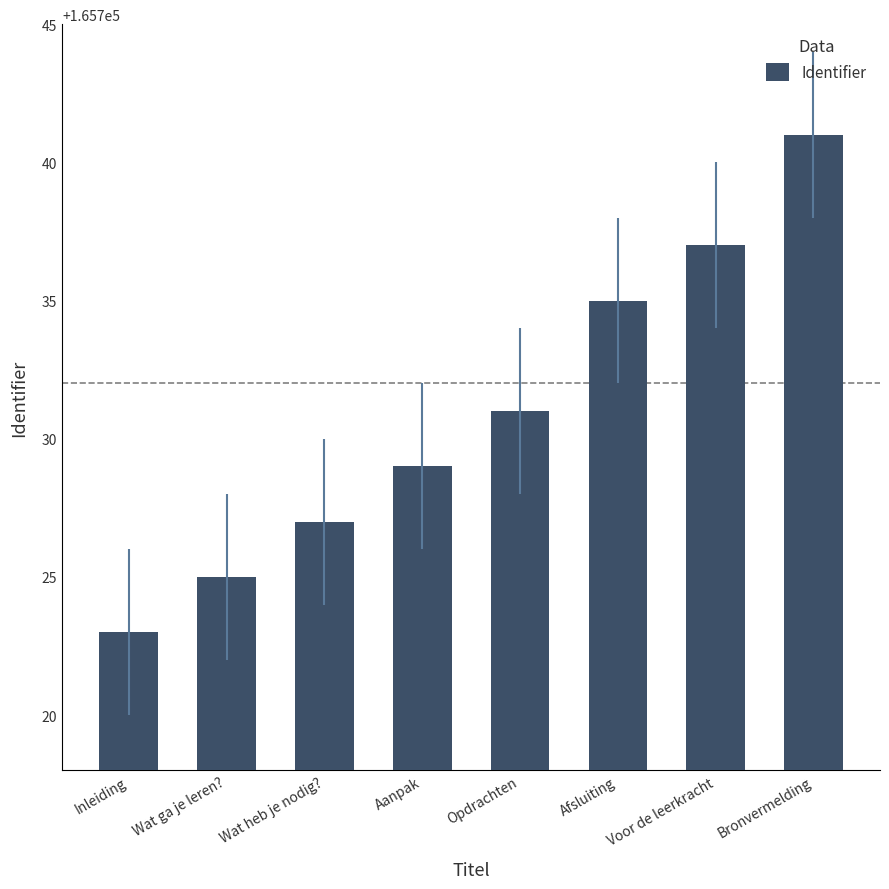

How many data points does each series have?

8